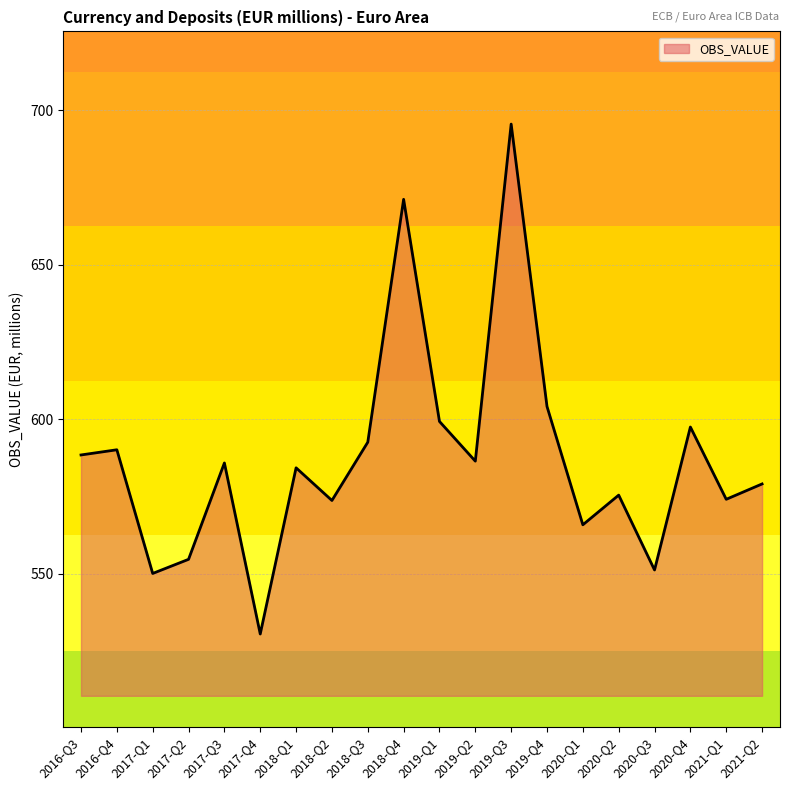

Which category has the lowest value across all series?

2017-Q4